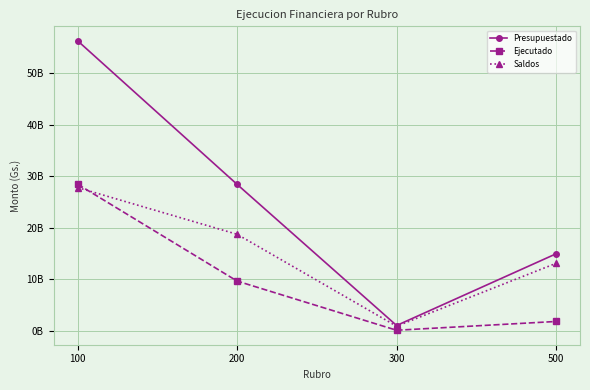

At how many categories does at least one series exceed 37670523590?

1